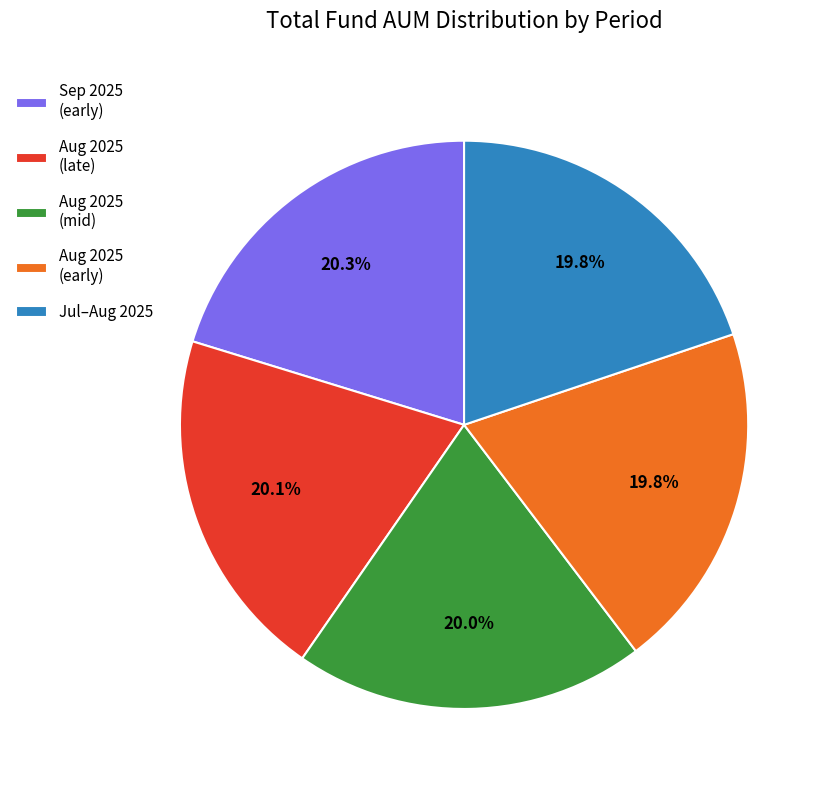

How many segments does this pie chart have?

5